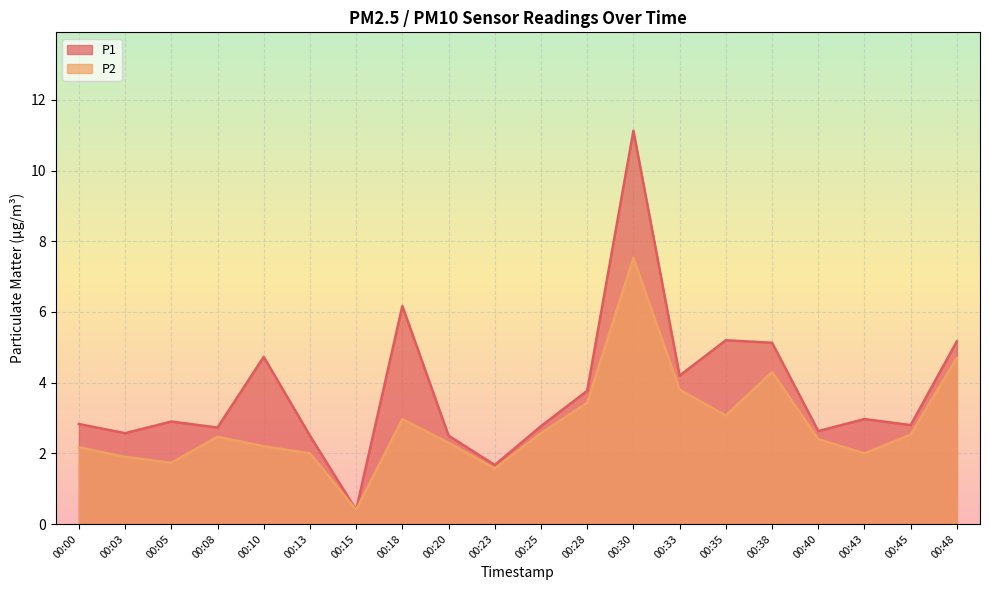

Does the chart display data point markers on the line(s)?

No